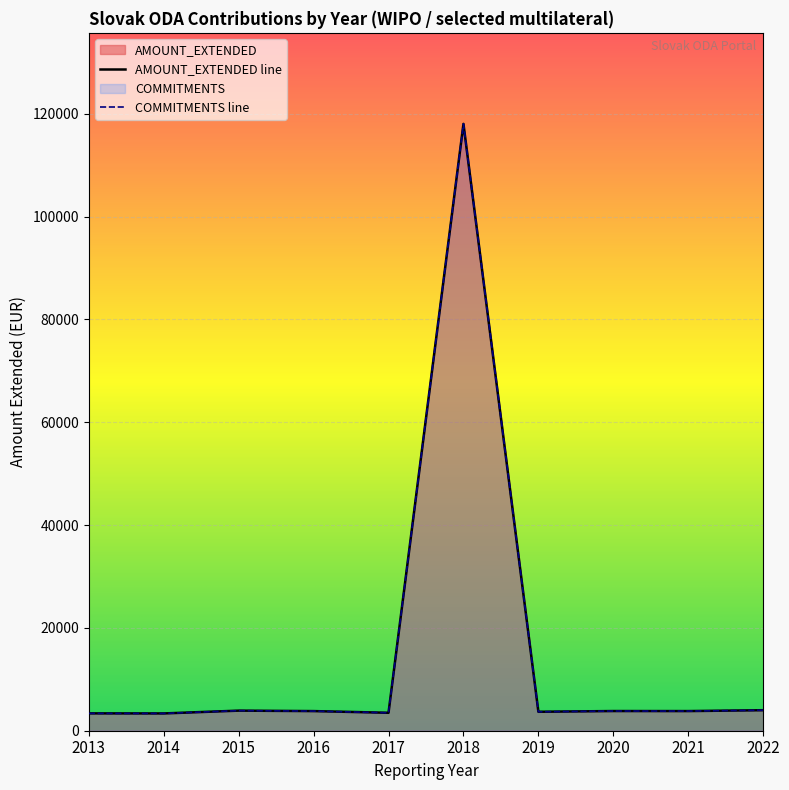

Which series changed the most between 2019 and 2020?

AMOUNT_EXTENDED